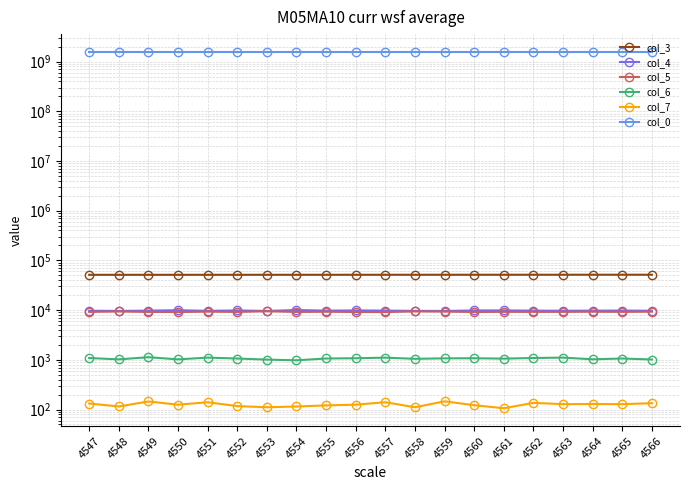

What is the maximum value for col_4?

10031.0